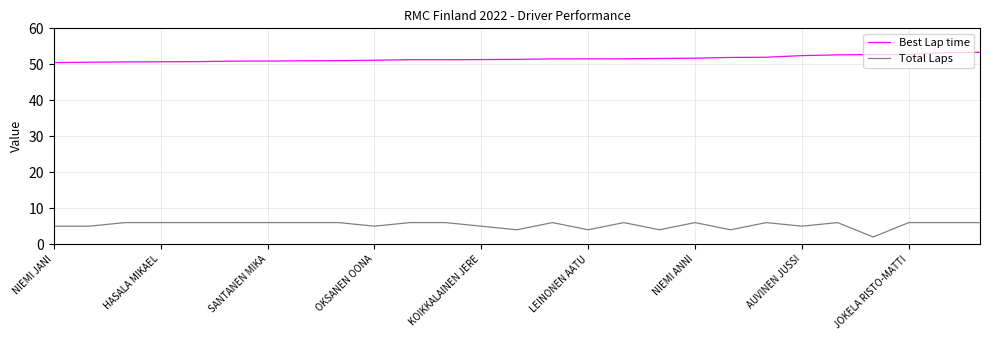

What is the highest value of the Total Laps series?

6.0